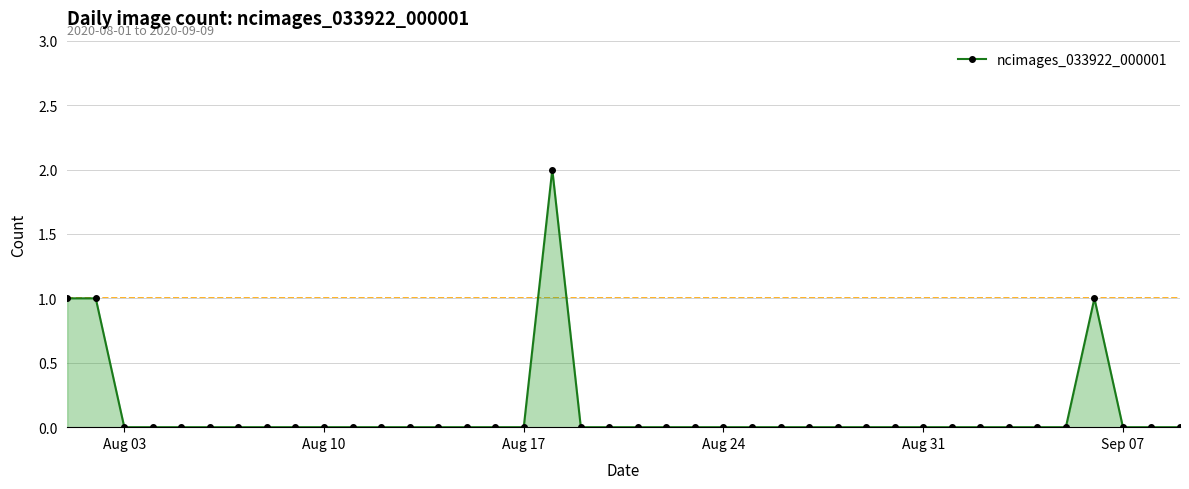

What is the sum of all values?

5